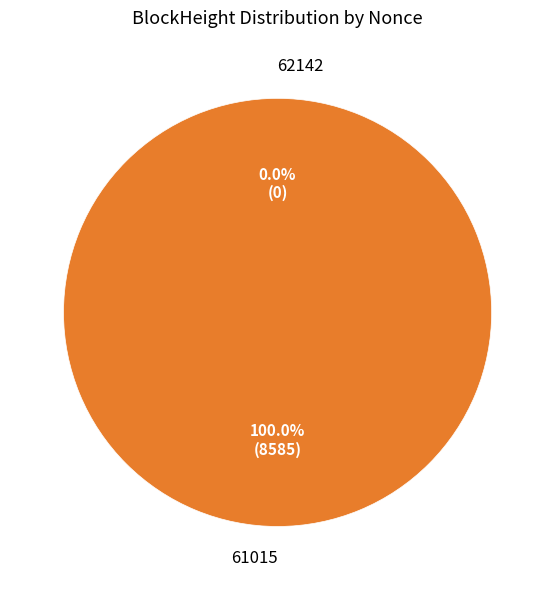

What is the majority slice?

61015